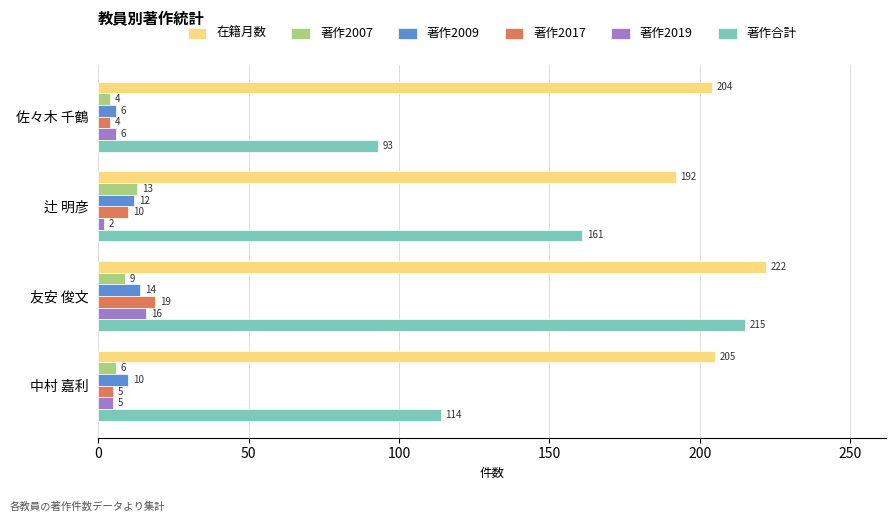

At which label is 著作合計 closest to 154?

辻 明彦